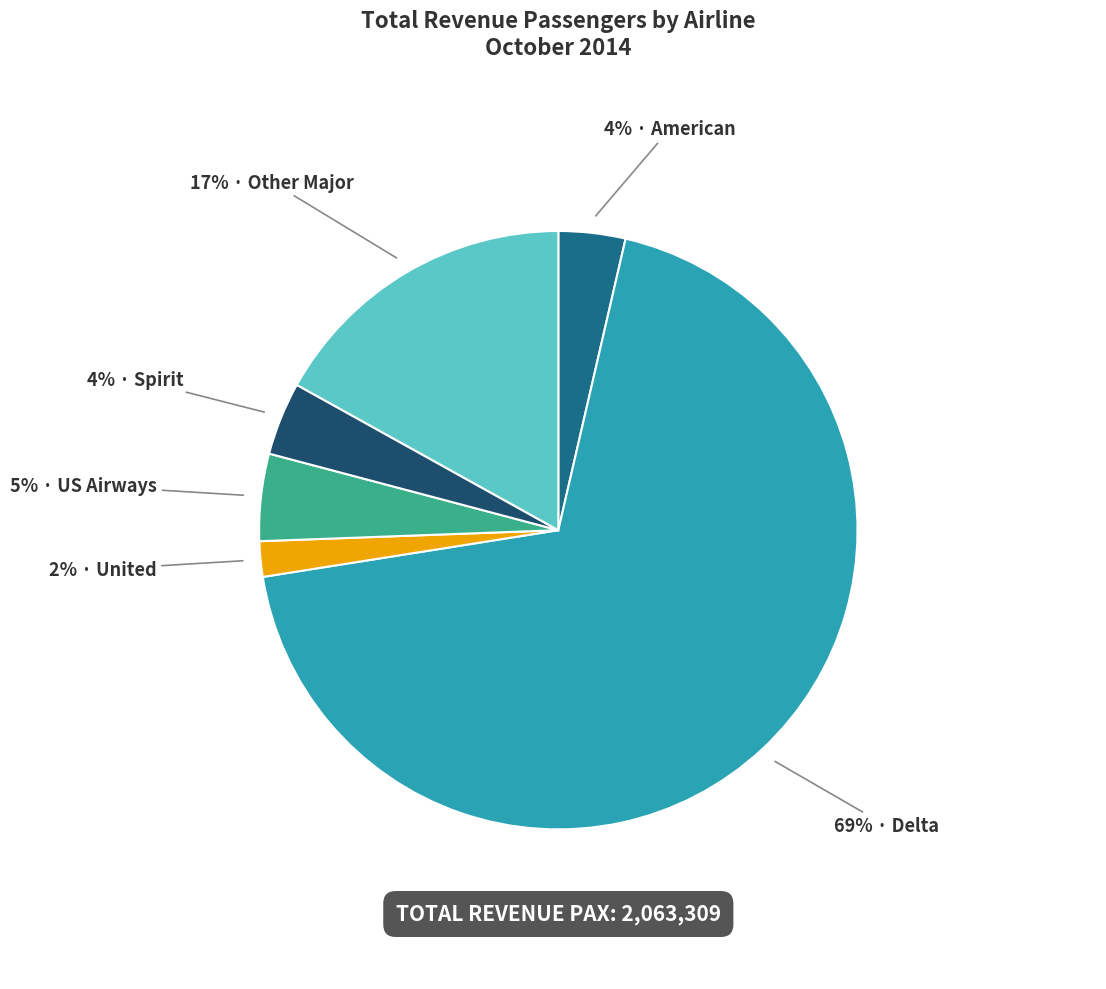

To the nearest percent, what is the average slice percentage?

17%